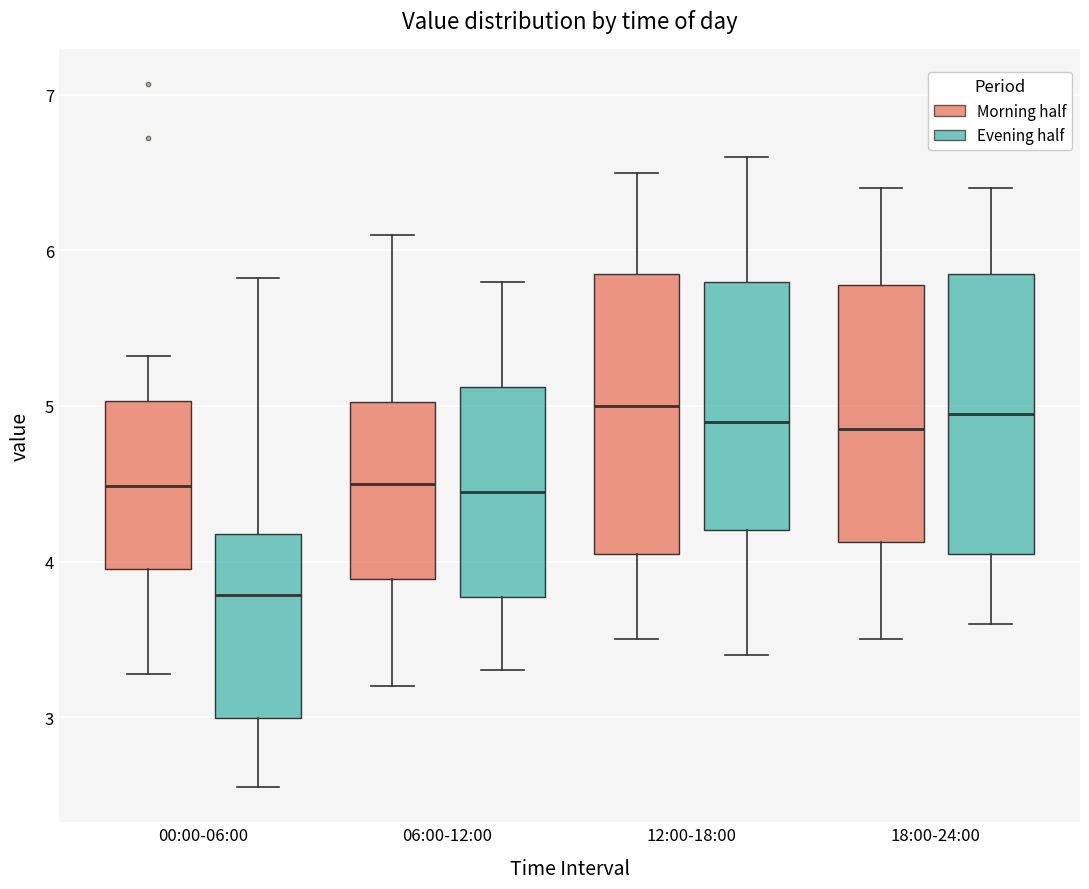

Reading left to right, transcribe this box plot: for each box, give where its median line is, the range the box spans, and where its two whiskers end, as read against the y-axis. The values are not printed on the chart, so give them approximately, as read against the axis.

00:00-06:00 (Morning half): median 4.5, box 4.0 to 5.0, whiskers 3.3 to 5.3
00:00-06:00 (Evening half): median 3.8, box 3.0 to 4.2, whiskers 2.6 to 5.8
06:00-12:00 (Morning half): median 4.5, box 3.9 to 5.0, whiskers 3.2 to 6.1
06:00-12:00 (Evening half): median 4.5, box 3.8 to 5.1, whiskers 3.3 to 5.8
12:00-18:00 (Morning half): median 5.0, box 4.1 to 5.9, whiskers 3.5 to 6.5
12:00-18:00 (Evening half): median 4.9, box 4.2 to 5.8, whiskers 3.4 to 6.6
18:00-24:00 (Morning half): median 4.9, box 4.1 to 5.8, whiskers 3.5 to 6.4
18:00-24:00 (Evening half): median 5.0, box 4.1 to 5.9, whiskers 3.6 to 6.4